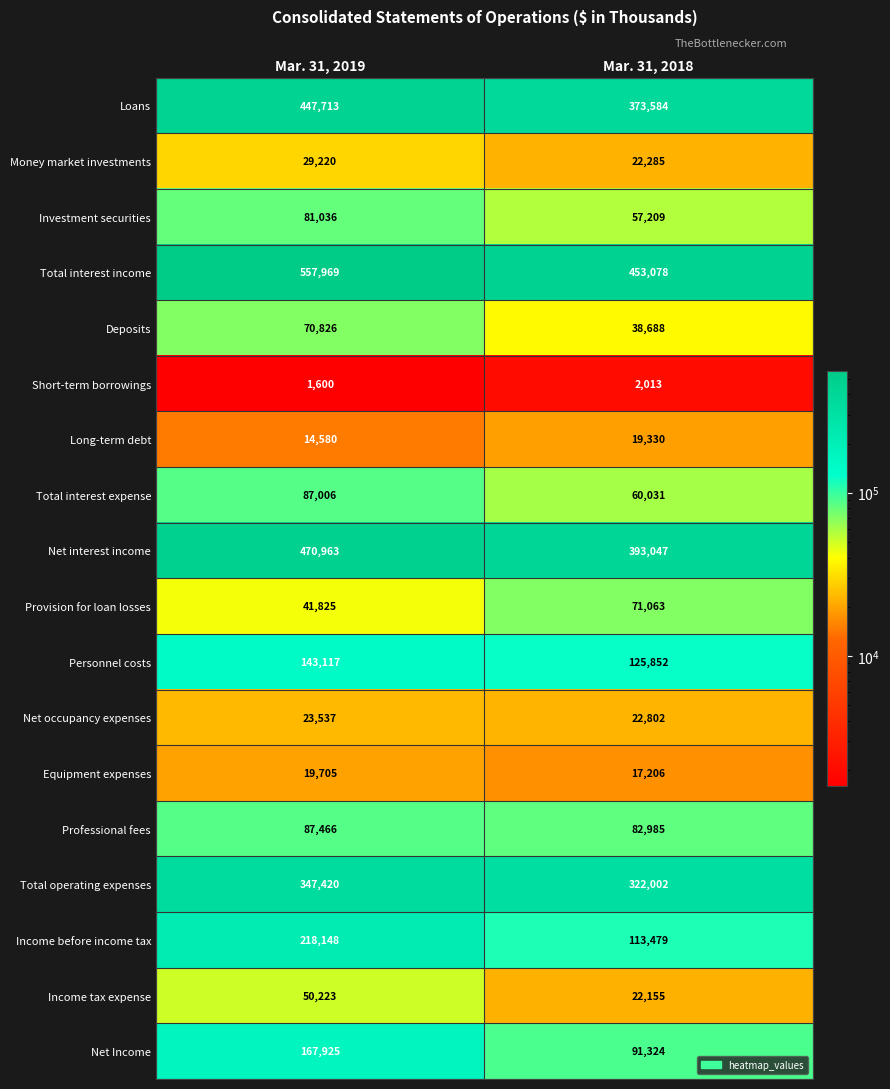

What is the smallest value displayed?

1600